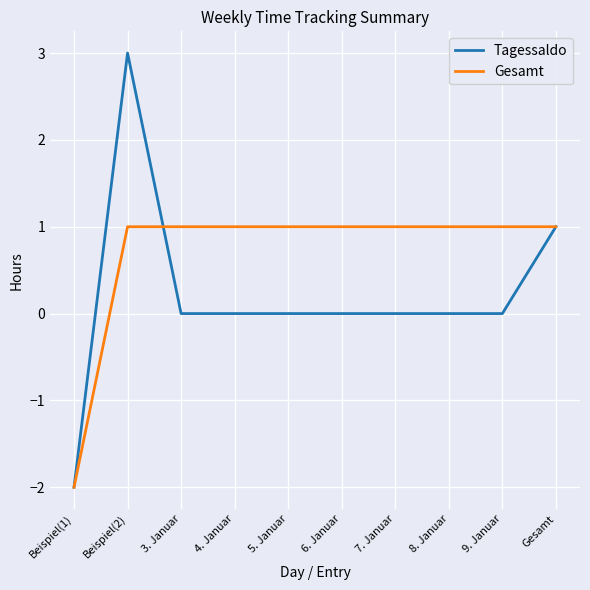

At which category is the sum across all series the highest?

Beispiel(2)